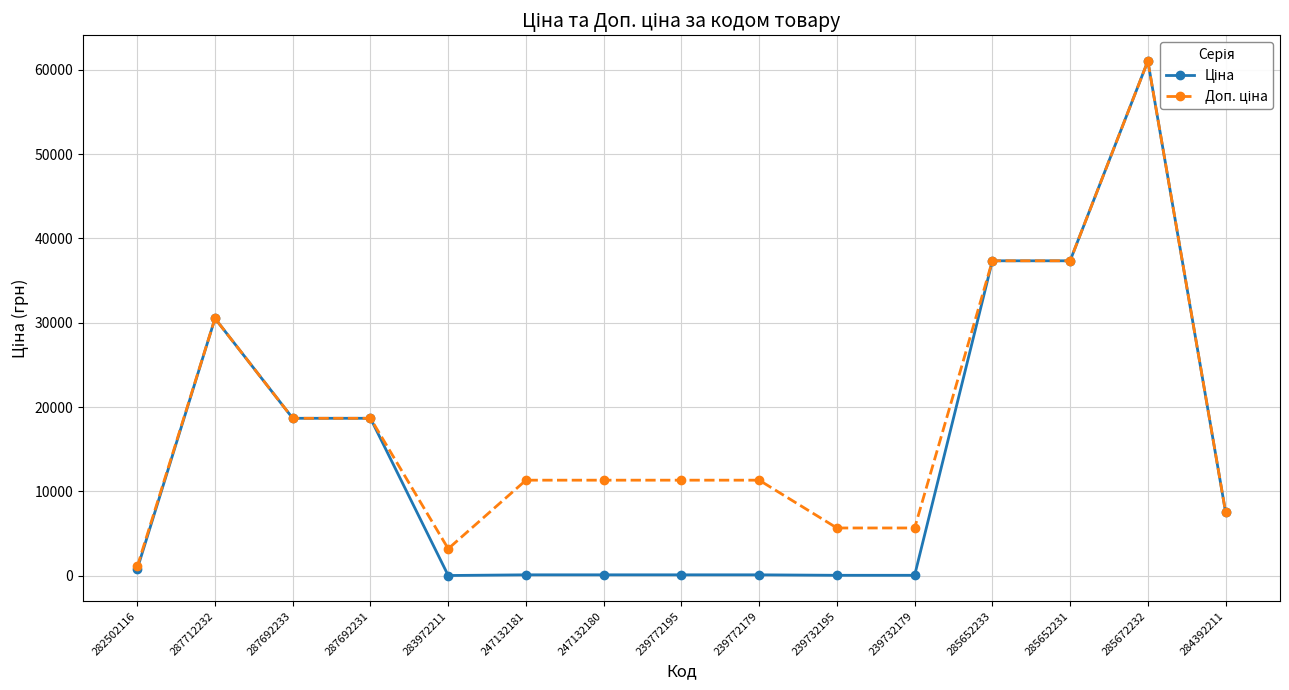

At which category does the chart reach its peak across all series?

285672232